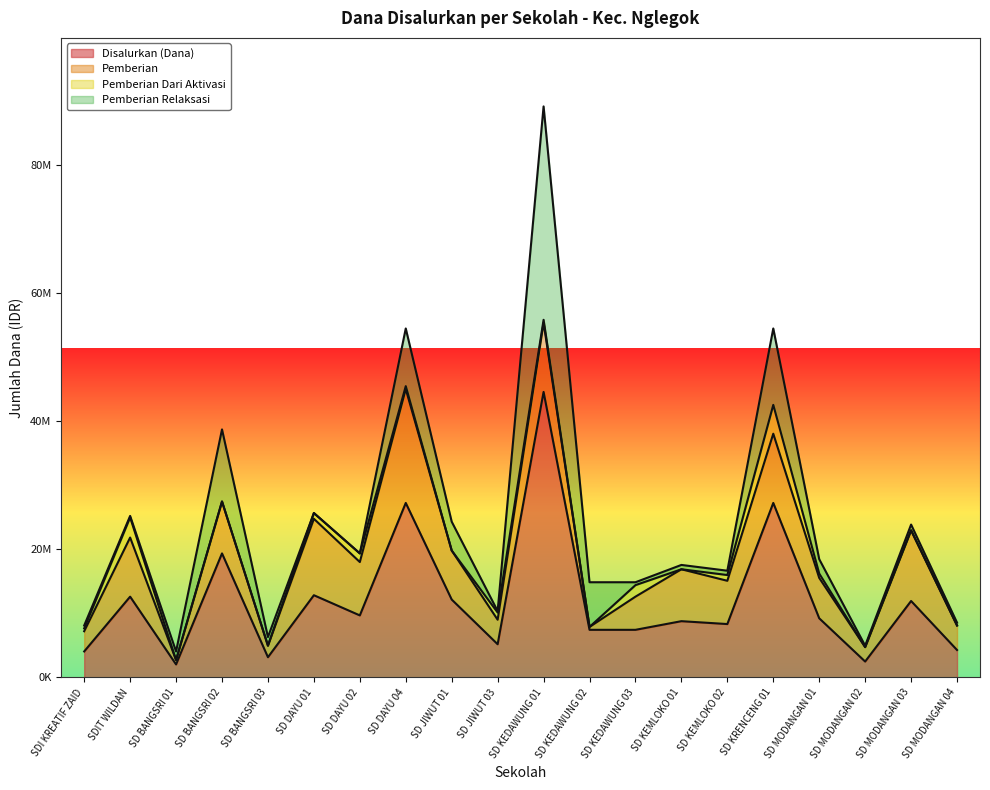

Reading left to right, what are all the values shown in this chart?

Disalurkan (Dana): SDI KREATIF ZAID=4050000	SDIT WILDAN=12600000	SD BANGSRI 01=2025000	SD BANGSRI 02=19350000	SD BANGSRI 03=3150000	SD DAYU 01=12825000	SD DAYU 02=9675000	SD DAYU 04=27225000	SD JIWUT 01=12150000	SD JIWUT 03=5175000	SD KEDAWUNG 01=44550000	SD KEDAWUNG 02=7425000	SD KEDAWUNG 03=7425000	SD KEMLOKO 01=8775000	SD KEMLOKO 02=8325000	SD KRENCENG 01=27225000	SD MODANGAN 01=9225000	SD MODANGAN 02=2475000	SD MODANGAN 03=11925000	SD MODANGAN 04=4275000
Pemberian: SDI KREATIF ZAID=3150000	SDIT WILDAN=9225000	SD BANGSRI 01=675000	SD BANGSRI 02=8100000	SD BANGSRI 03=1800000	SD DAYU 01=11925000	SD DAYU 02=8325000	SD DAYU 04=17775000	SD JIWUT 01=7650000	SD JIWUT 03=3825000	SD KEDAWUNG 01=10800000	SD KEDAWUNG 02=450000	SD KEDAWUNG 03=5175000	SD KEMLOKO 01=8100000	SD KEMLOKO 02=6750000	SD KRENCENG 01=10800000	SD MODANGAN 01=6300000	SD MODANGAN 02=2250000	SD MODANGAN 03=11025000	SD MODANGAN 04=3825000
Pemberian Dari Aktivasi: SDI KREATIF ZAID=450000	SDIT WILDAN=3150000	SD BANGSRI 01=0	SD BANGSRI 02=0	SD BANGSRI 03=0	SD DAYU 01=900000	SD DAYU 02=1350000	SD DAYU 04=450000	SD JIWUT 01=0	SD JIWUT 03=1125000	SD KEDAWUNG 01=450000	SD KEDAWUNG 02=0	SD KEDAWUNG 03=1800000	SD KEMLOKO 01=0	SD KEMLOKO 02=900000	SD KRENCENG 01=4500000	SD MODANGAN 01=675000	SD MODANGAN 02=0	SD MODANGAN 03=0	SD MODANGAN 04=0
Pemberian Relaksasi: SDI KREATIF ZAID=450000	SDIT WILDAN=225000	SD BANGSRI 01=1350000	SD BANGSRI 02=11250000	SD BANGSRI 03=1350000	SD DAYU 01=0	SD DAYU 02=0	SD DAYU 04=9000000	SD JIWUT 01=4500000	SD JIWUT 03=225000	SD KEDAWUNG 01=33300000	SD KEDAWUNG 02=6975000	SD KEDAWUNG 03=450000	SD KEMLOKO 01=675000	SD KEMLOKO 02=675000	SD KRENCENG 01=11925000	SD MODANGAN 01=2250000	SD MODANGAN 02=225000	SD MODANGAN 03=900000	SD MODANGAN 04=450000